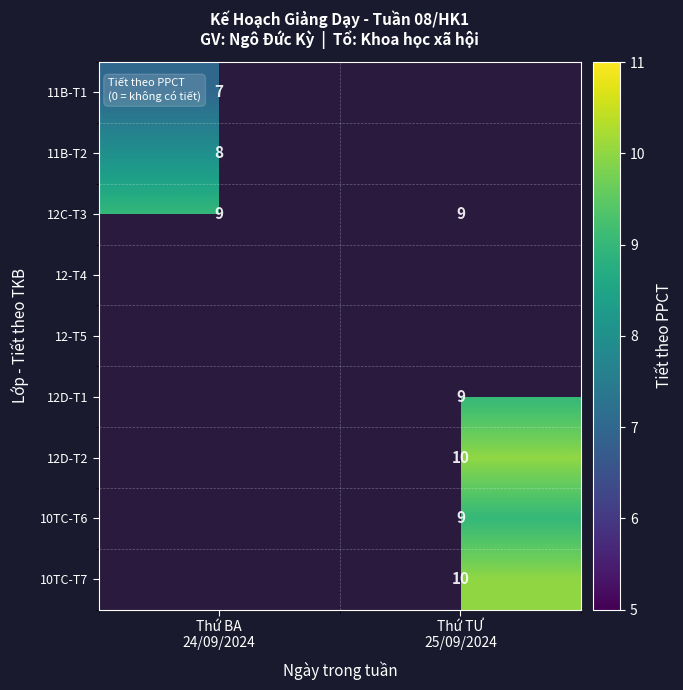

What is the greatest value displayed?

10.0